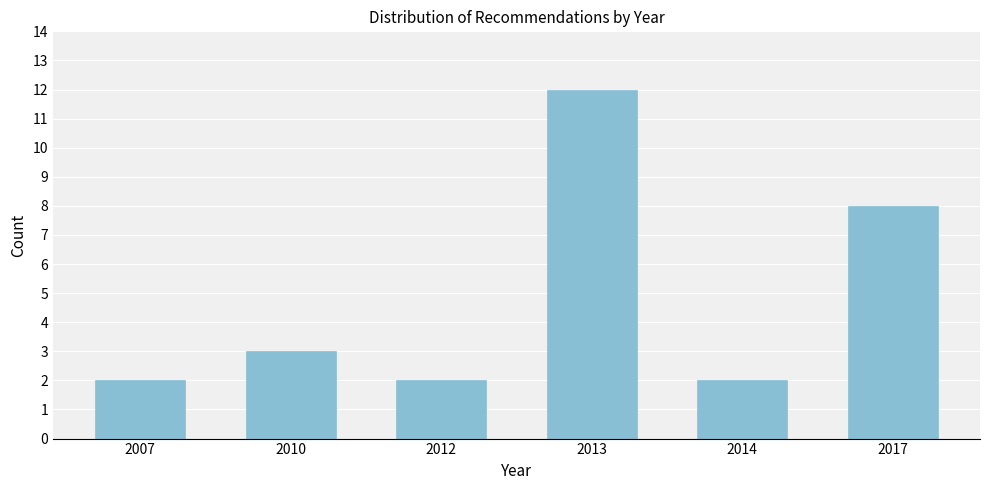

Reading left to right, transcribe all the data shown in this chart.

2	3	2	12	2	8